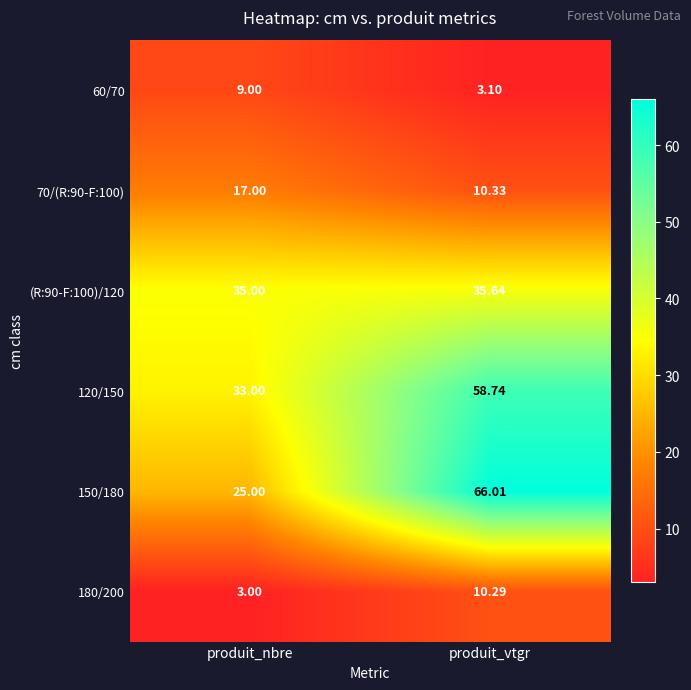

At which category is the sum across all series the highest?

produit_vtgr